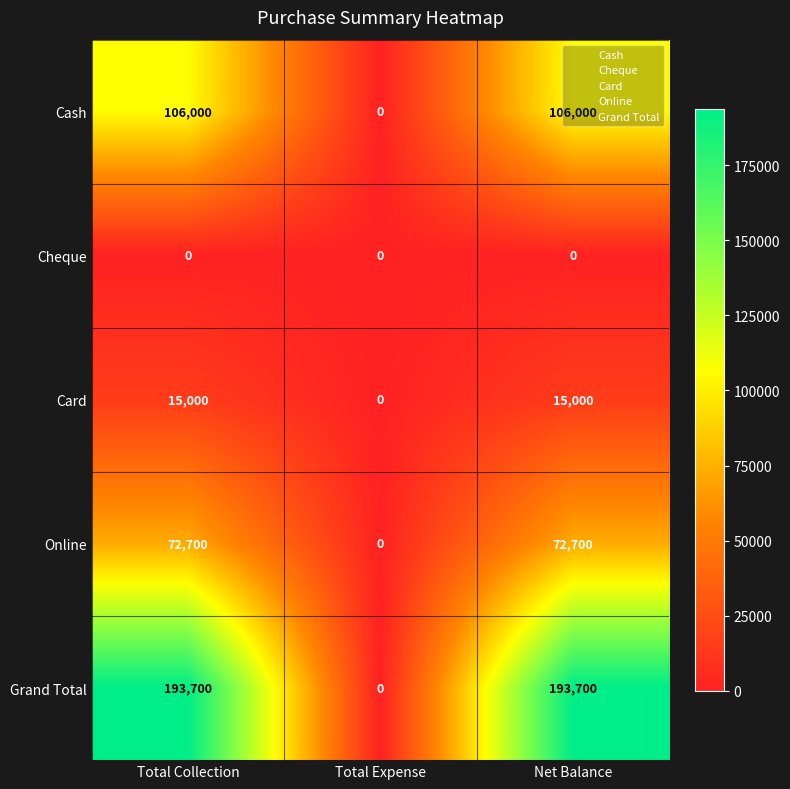

Count the Grand Total values in the range 0 to 193700.

3